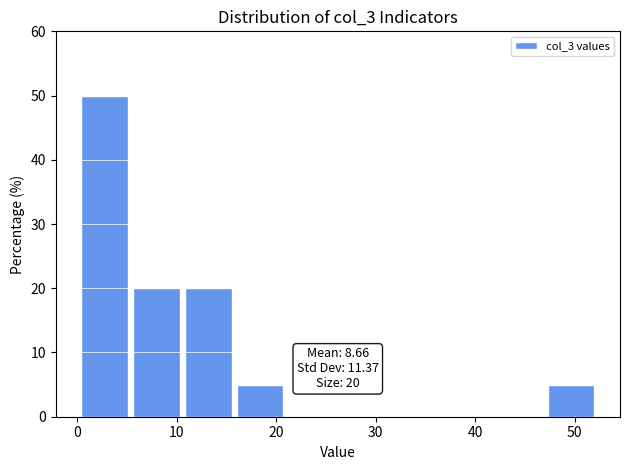

Over which range of the x-axis is the bar tallest?

0 to 6